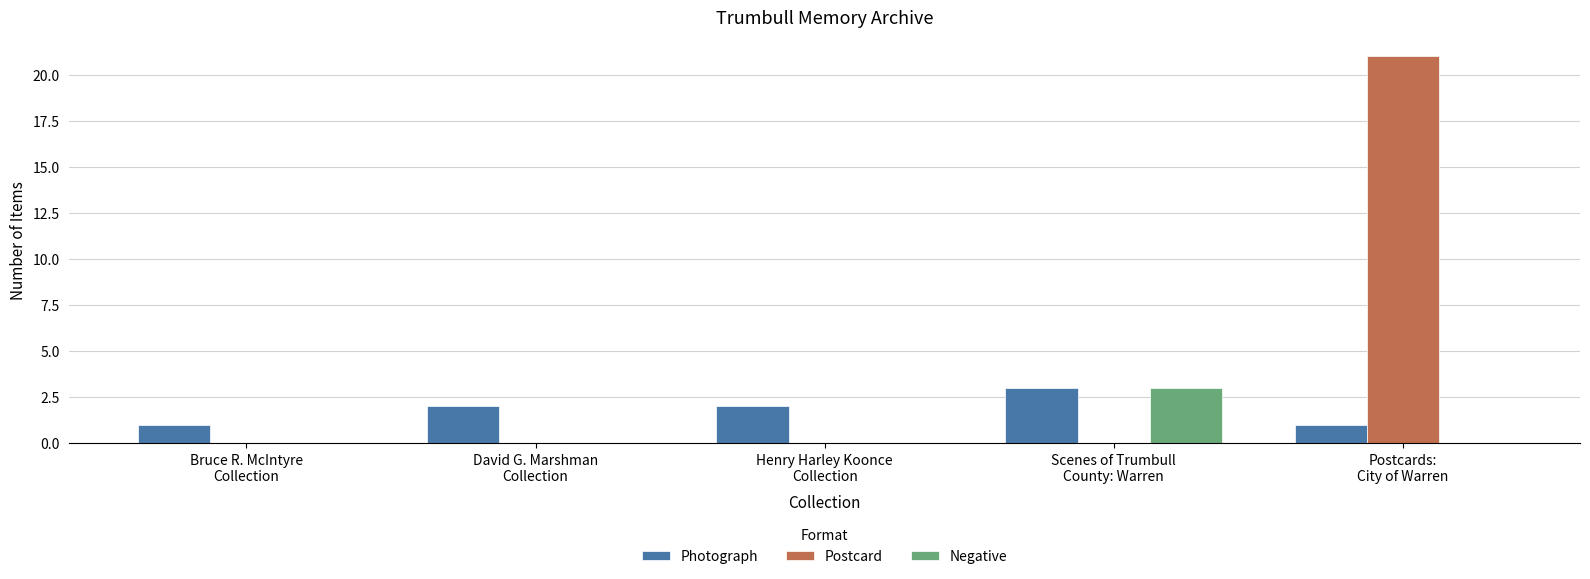

Which series has the largest total across all categories?

Postcard